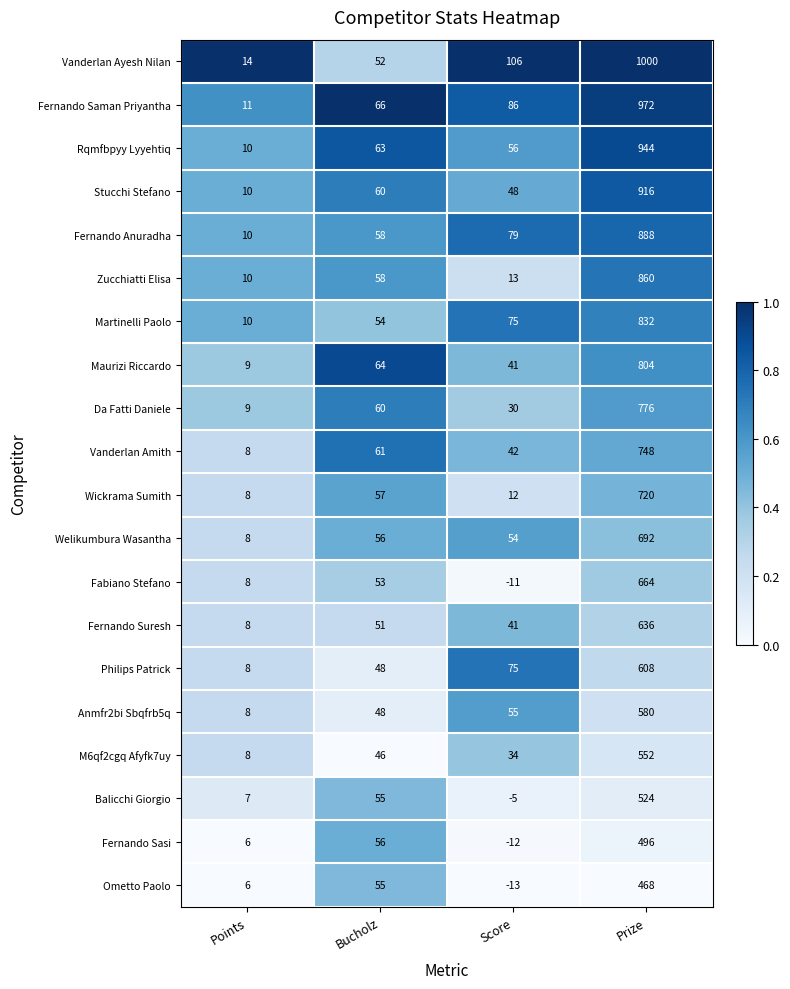

Which series has the widest spread of values?

Vanderlan Ayesh Nilan